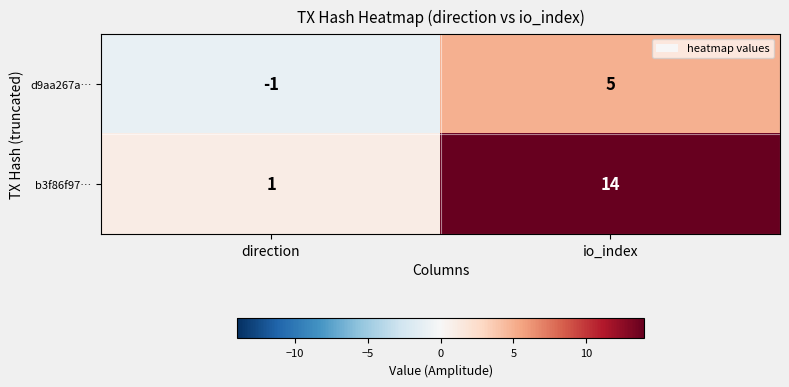

Where is d9aa267a… nearest to the value 2?

direction